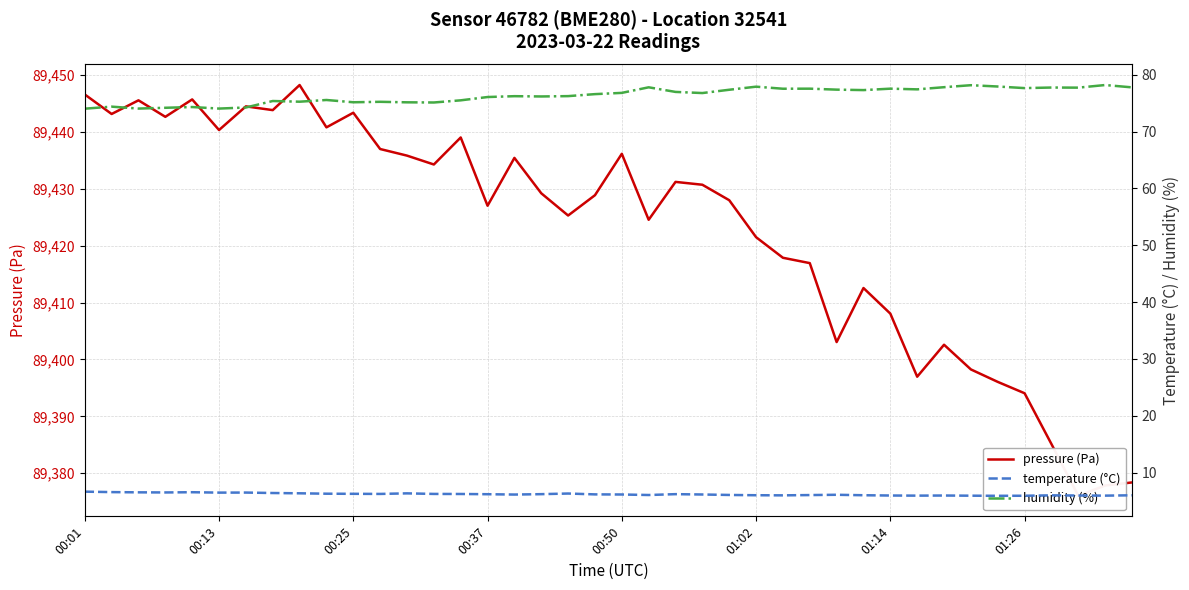

True or false: humidity (%) has more than 1 points higher than both neighbors.

True